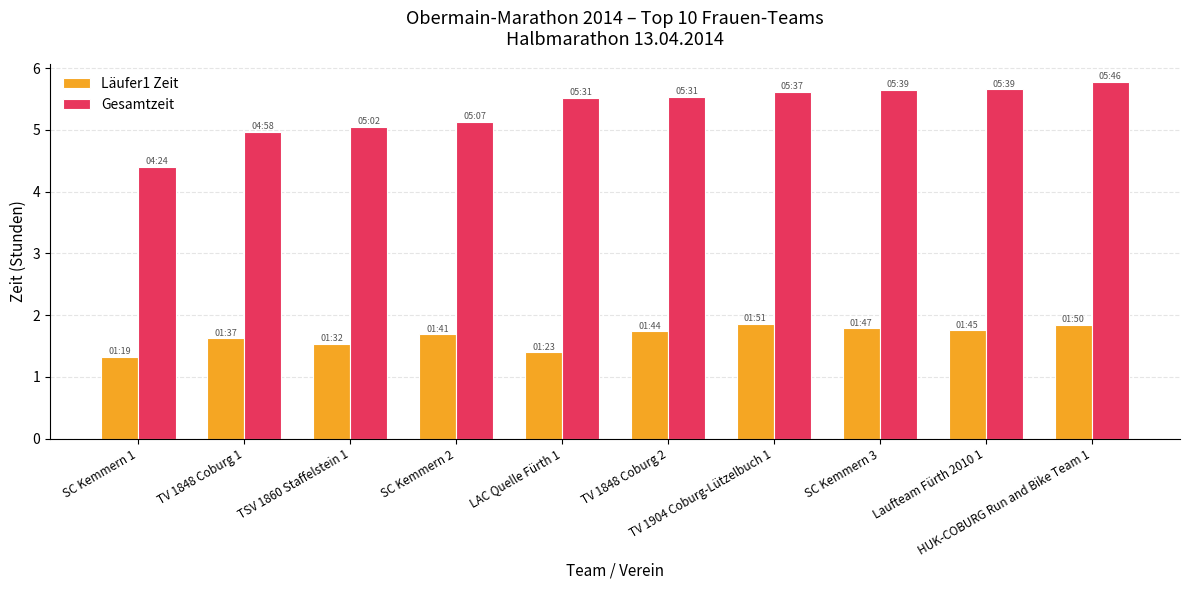

Rank the series by their maximum value, from highest to lowest.

Gesamtzeit, Läufer1 Zeit